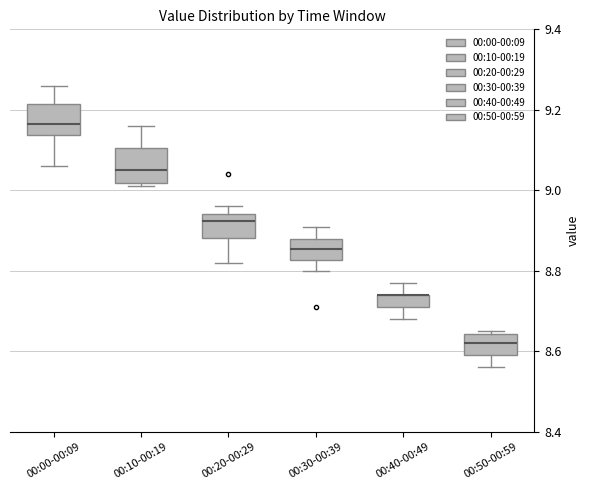

Where is the upper edge of the box for 00:40-00:49 on the y-axis? The values are not printed on the chart, so give them approximately, as read against the axis.

8.74